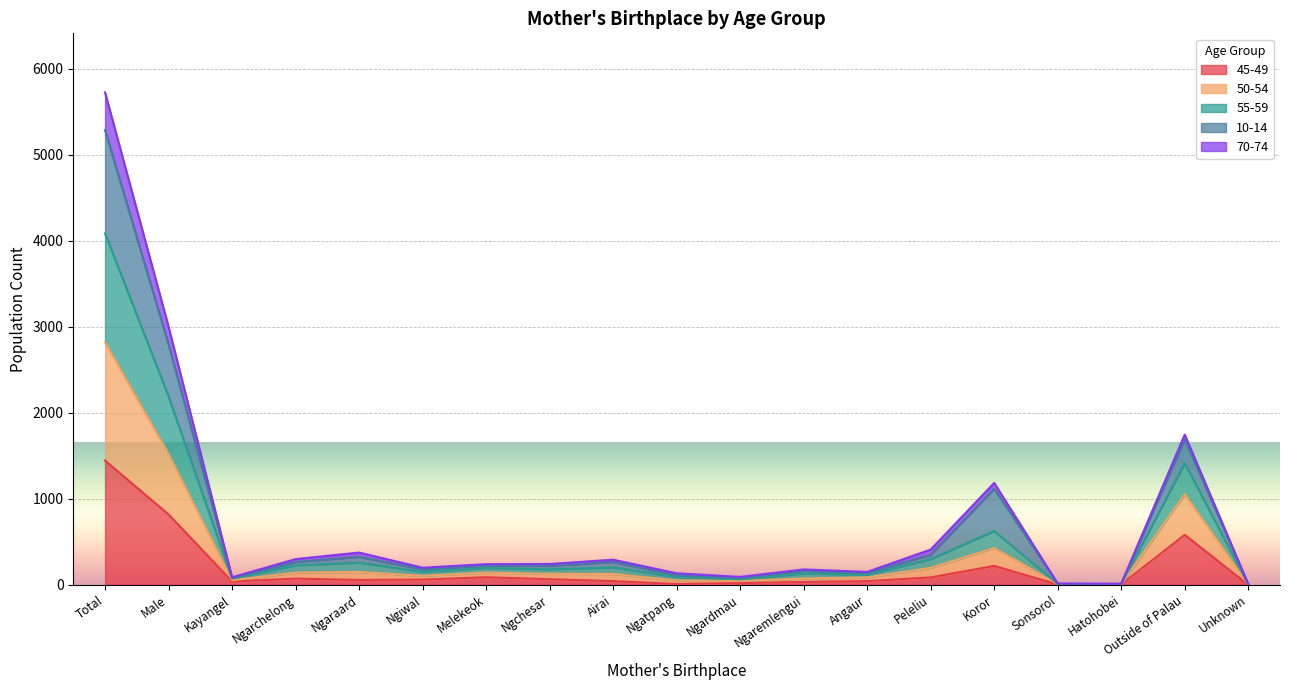

What is the label of the 13th point from the right?

Melekeok